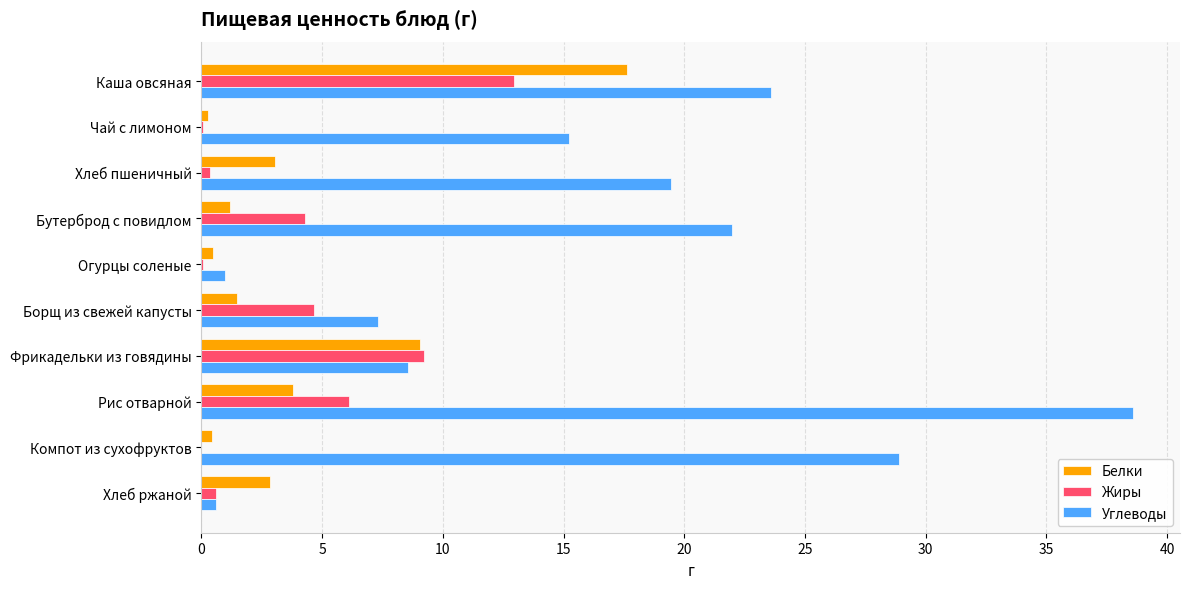

Between Борщ из свежей капусты and Компот из сухофруктов, which series saw the biggest shift?

Углеводы